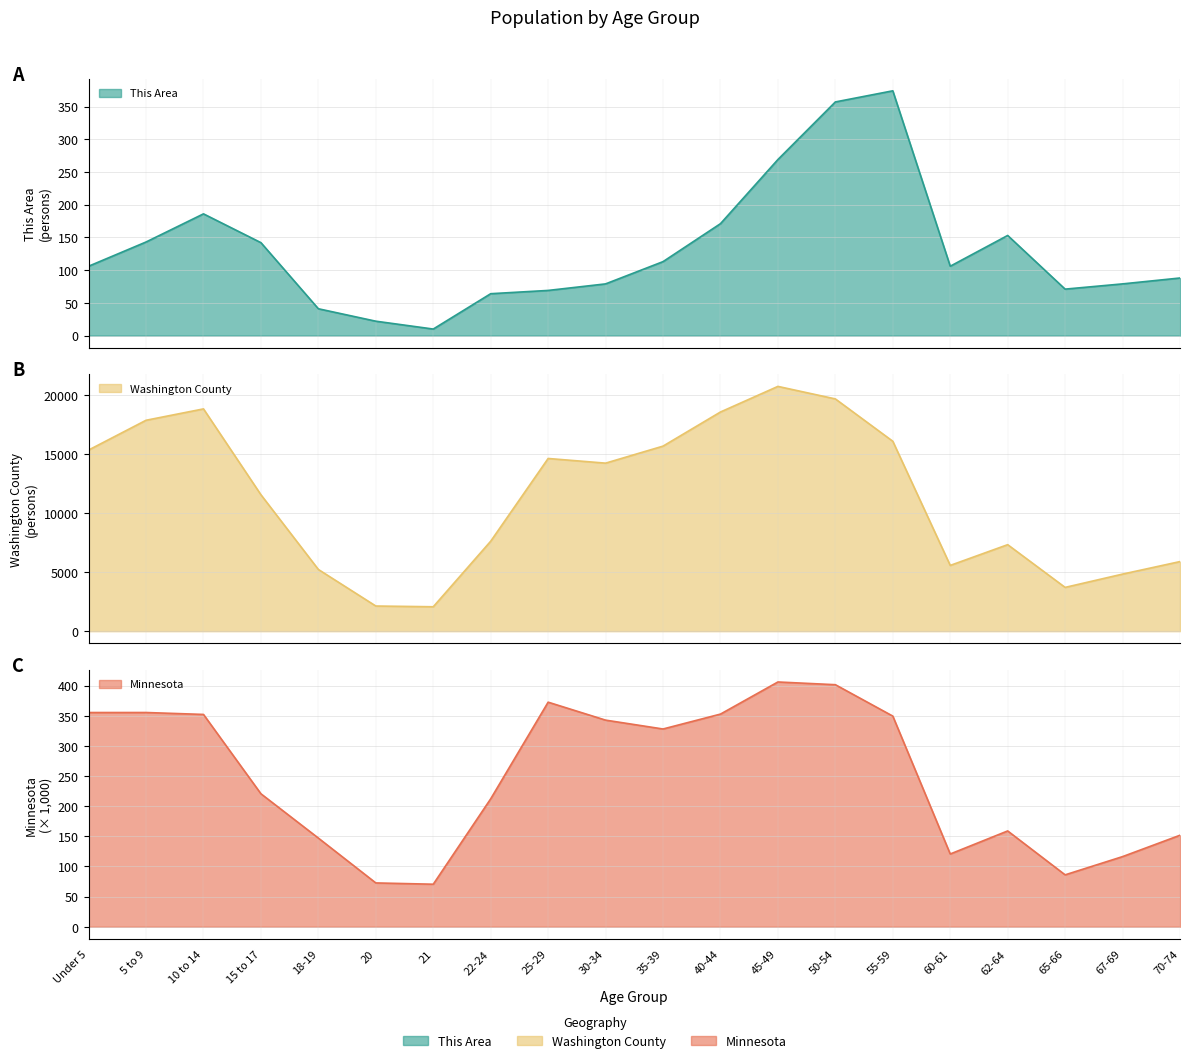

What is the difference between the highest and lowest values at 67-69?

4756.0